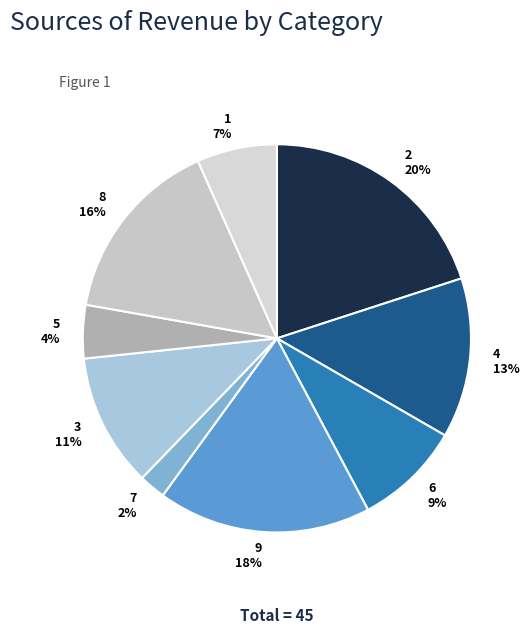

To the nearest percent, what is the difference between the 7 and 6 slice percentages?

7%